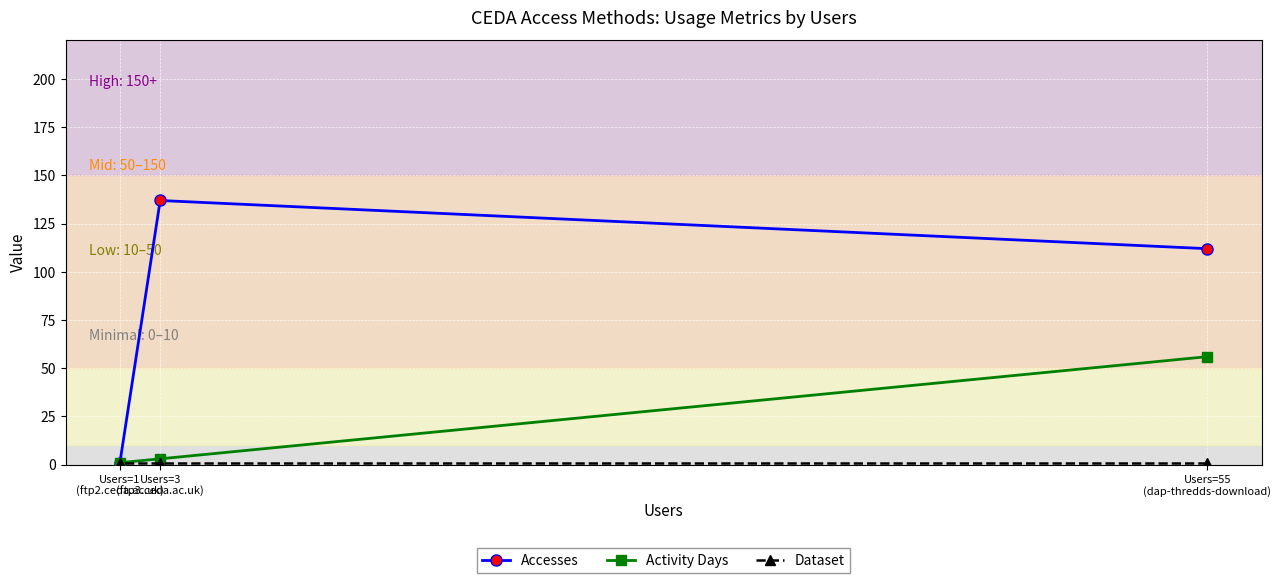

Rank the series by their average value, from highest to lowest.

Accesses, Activity Days, Dataset